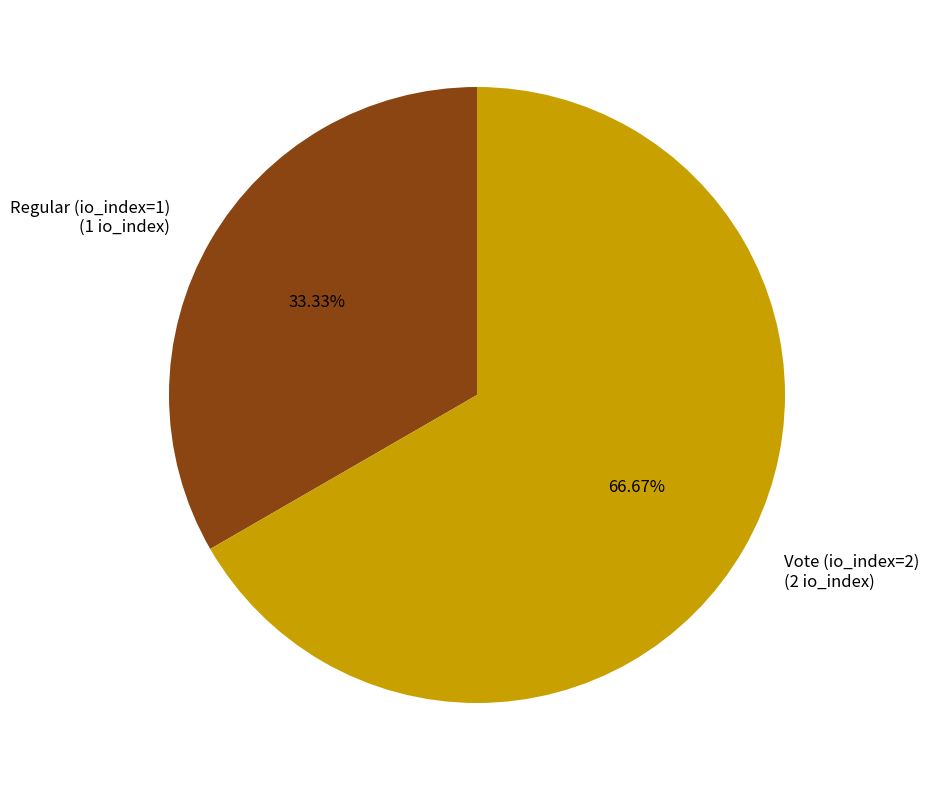

Is it true that Vote (io_index=2) is 67% of the pie?

True